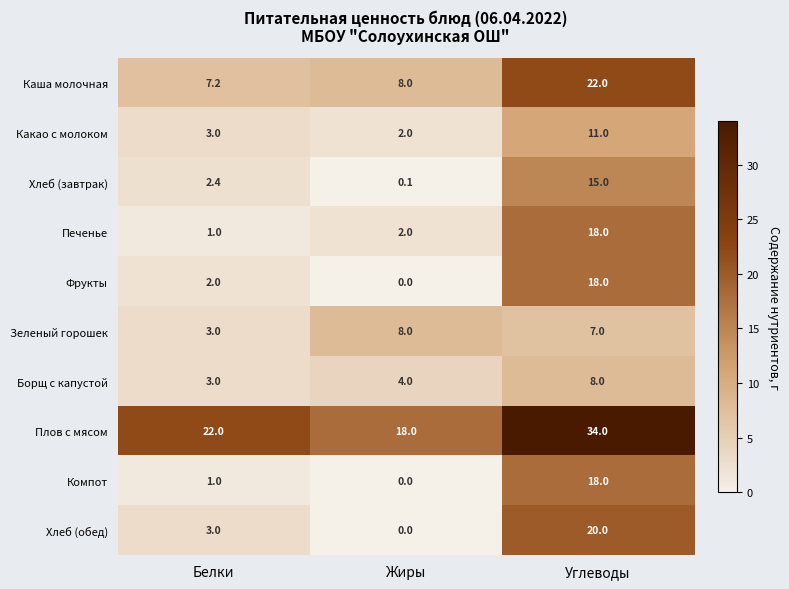

Which series changed the most between Жиры and Углеводы?

Хлеб (обед)